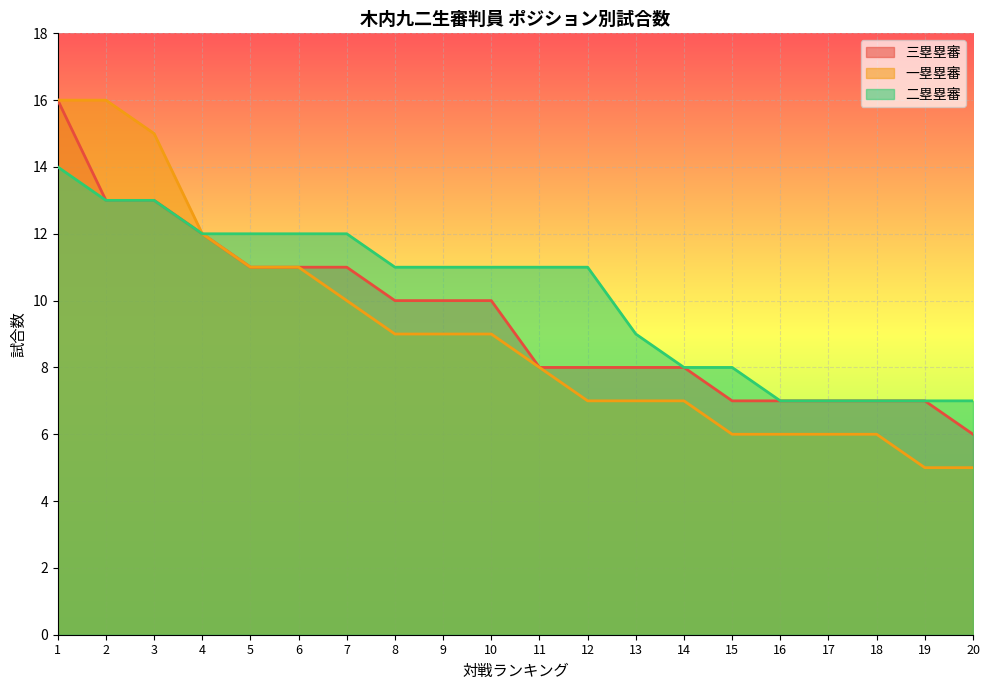

At which label is 二塁塁審 closest to 10?

8